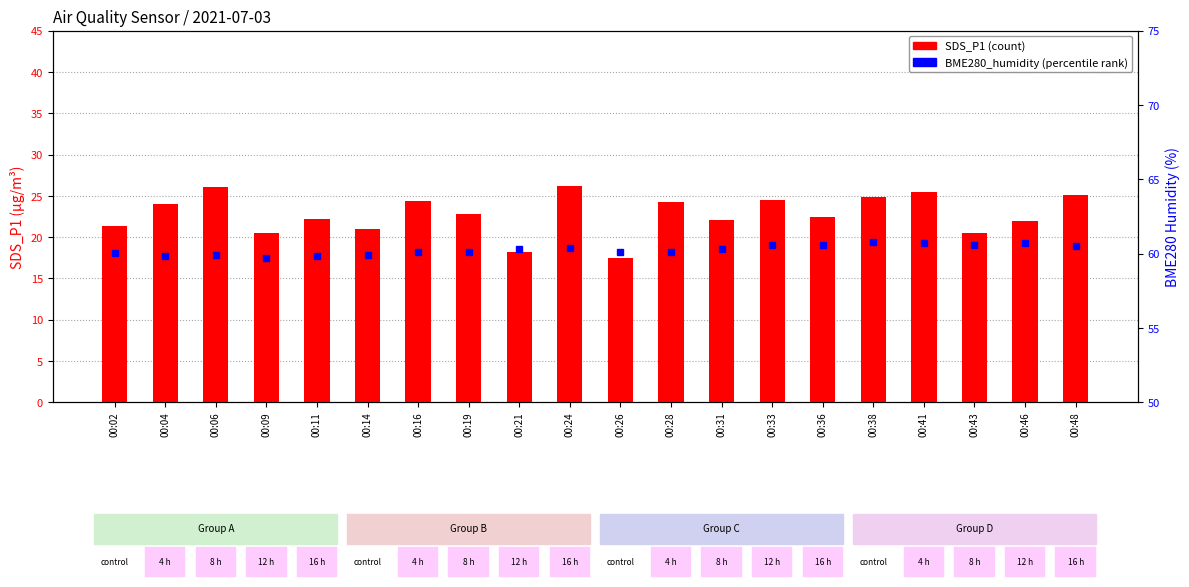

What is the difference between the maximum and minimum values in the SDS_P1 series?

8.7